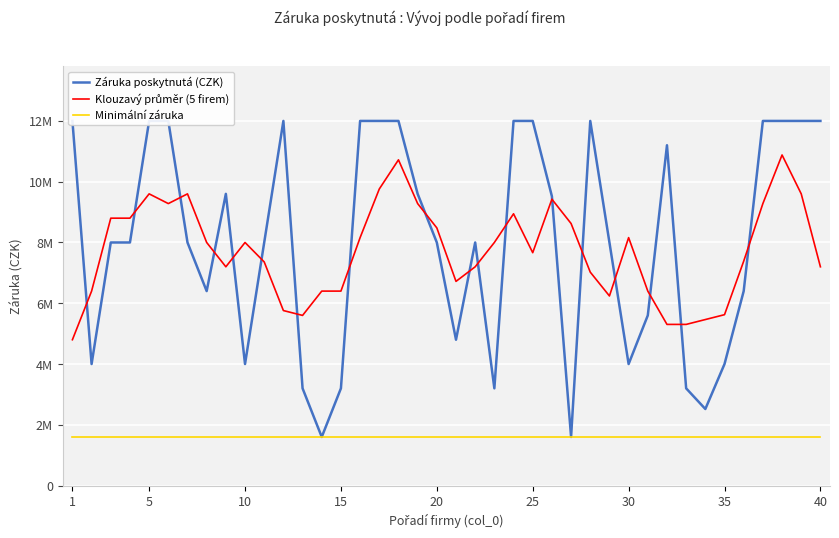

Count the number of data series in this chart.

3